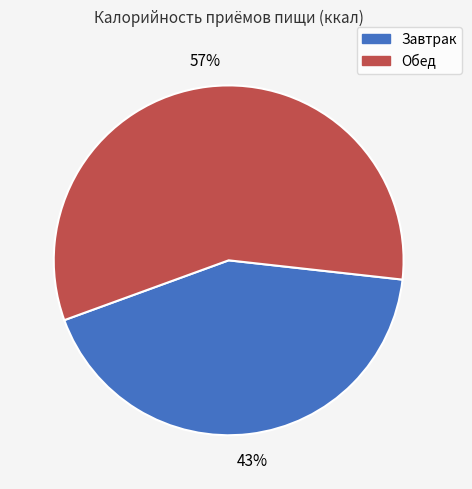

Rank the categories by value from lowest to highest.

Завтрак, Обед